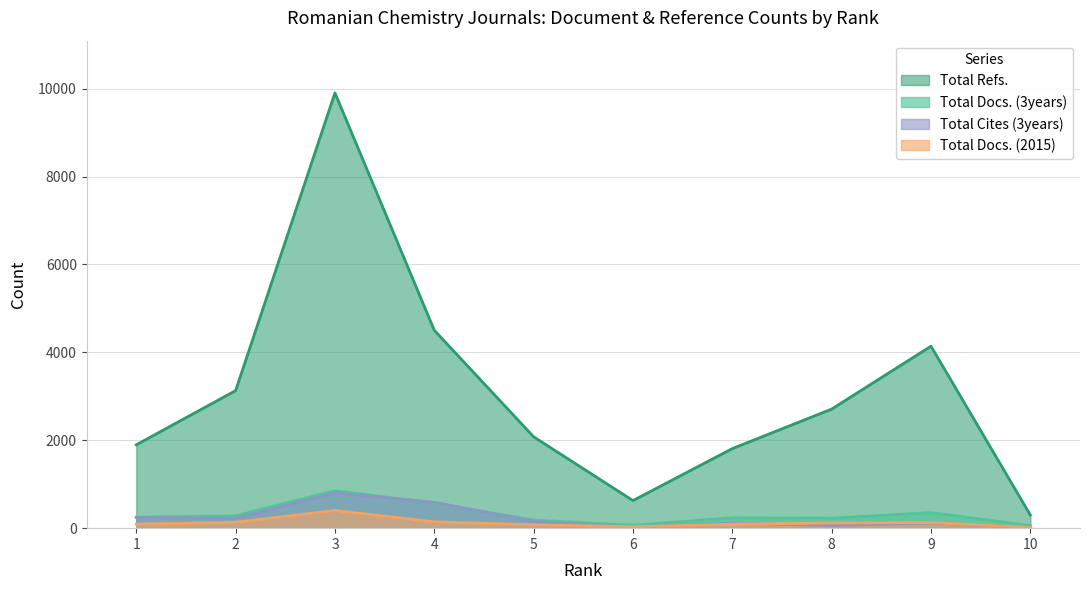

At which label is Total Refs. closest to 5100?

4